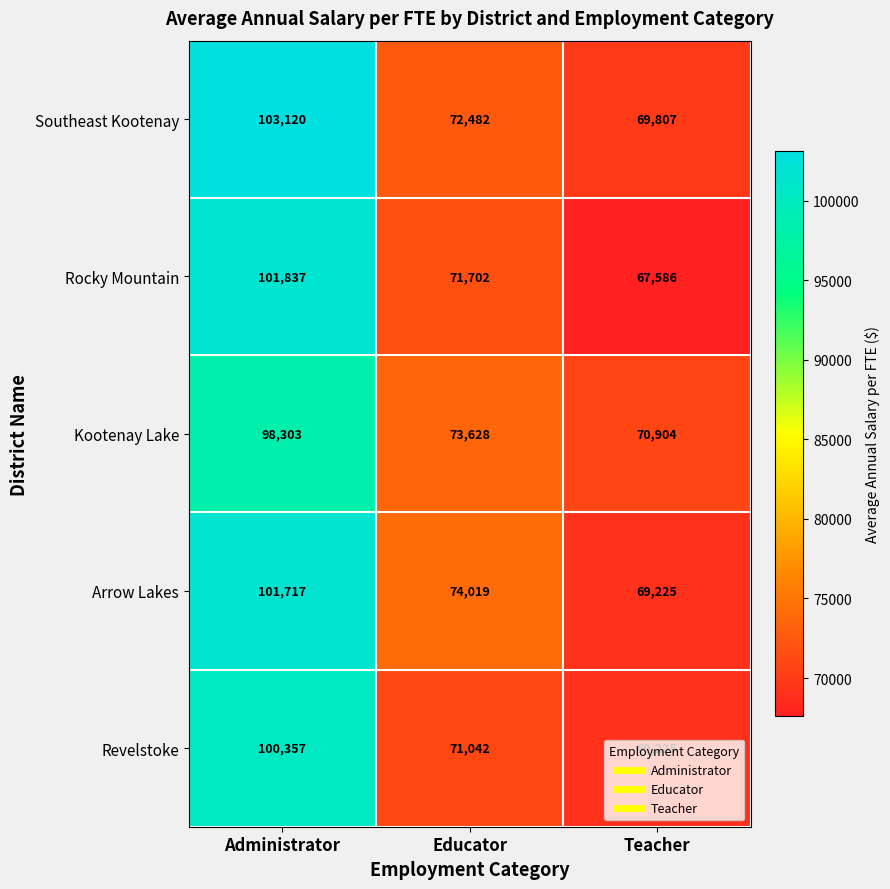

Rank the categories by Southeast Kootenay value from lowest to highest.

Teacher, Educator, Administrator